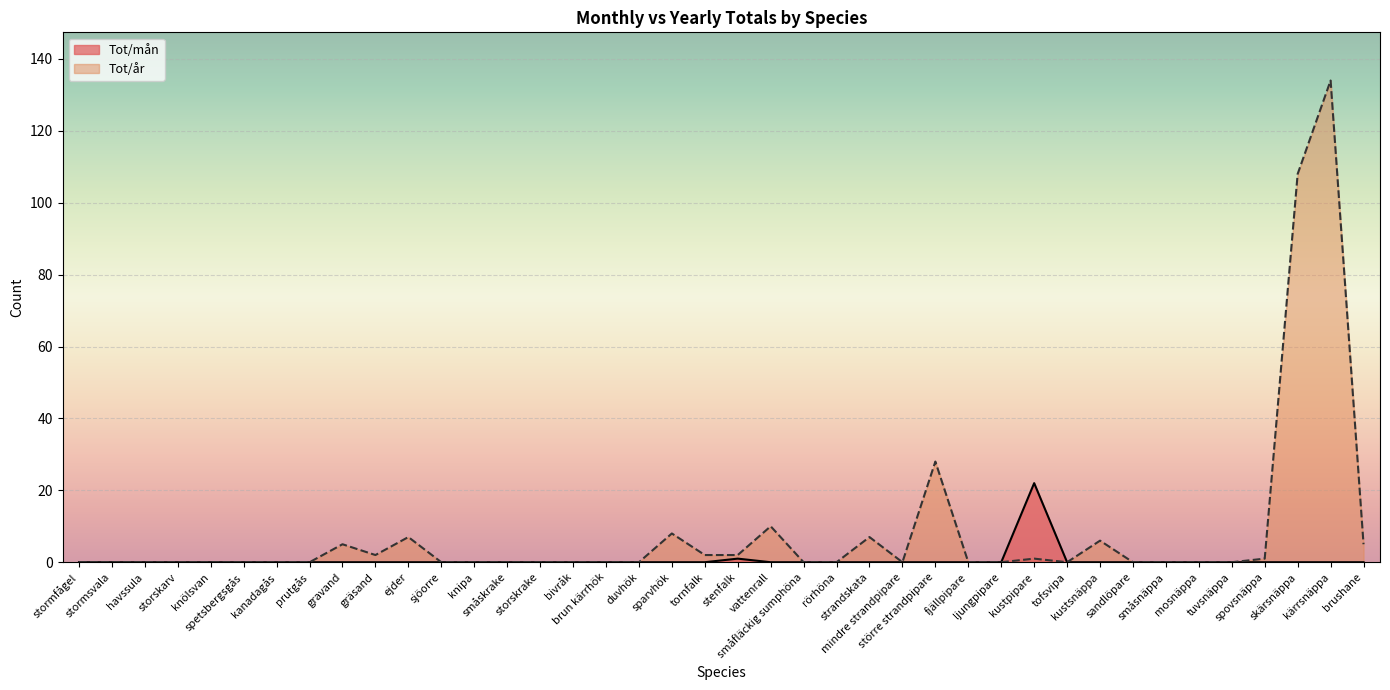

Which series has the largest total across all categories?

Tot/år